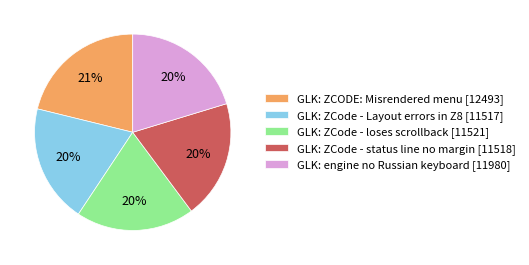

Between GLK: ZCODE: Misrendered menu and GLK: engine no Russian keyboard, which is larger?

GLK: ZCODE: Misrendered menu